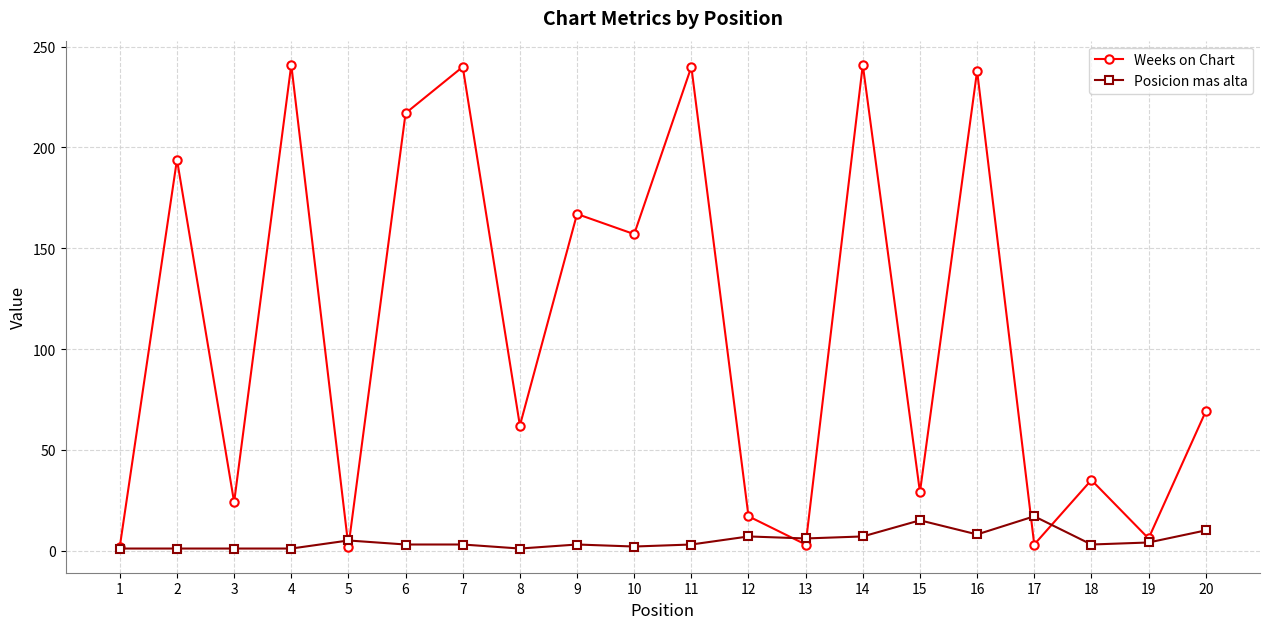

The value of Weeks on Chart at 10 is 157. True or false?

True